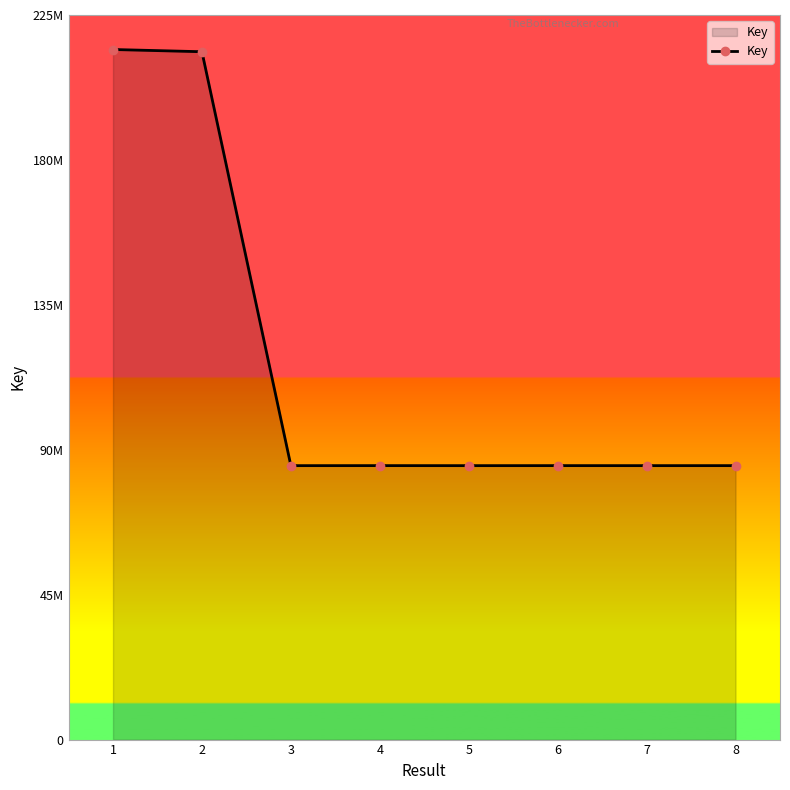

True or false: the data shows 141337986 at 7.

False